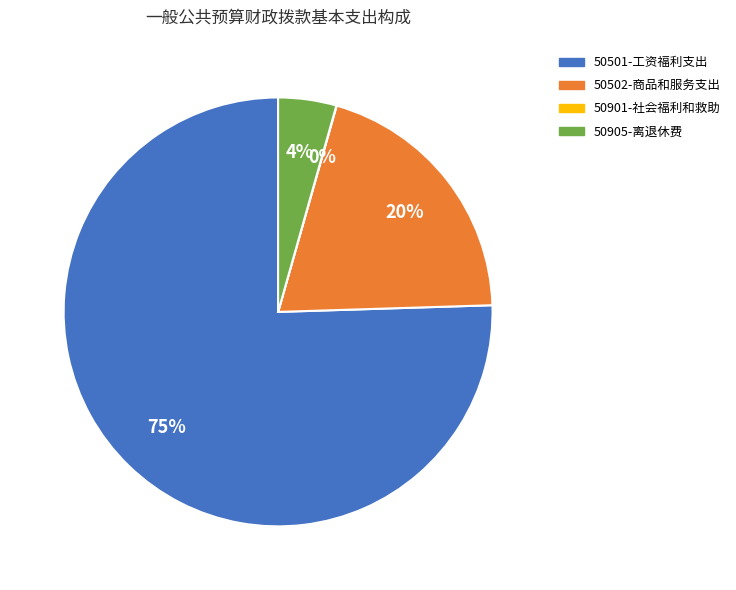

Which slice is the largest?

50501-工资福利支出